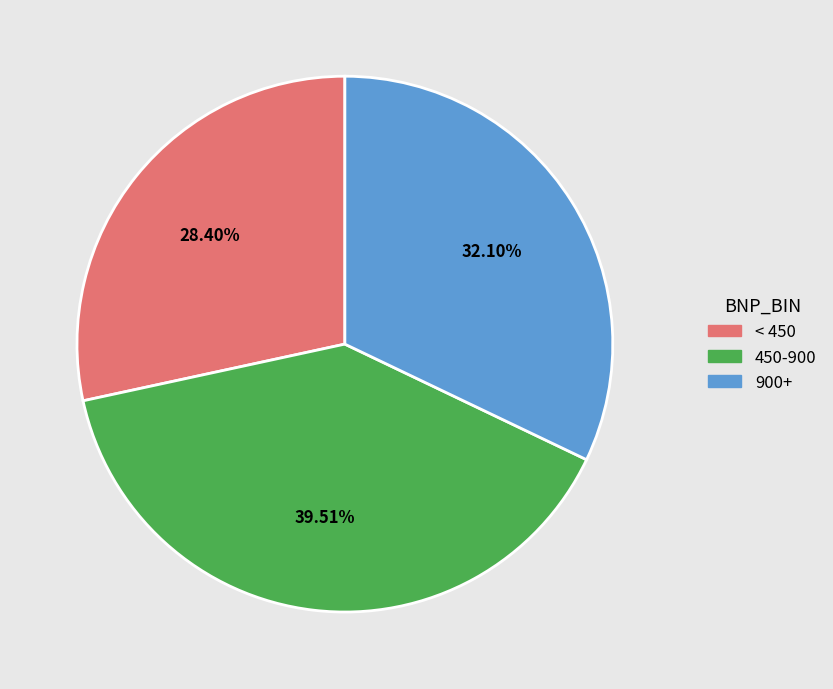

Is there a majority slice in this chart?

No